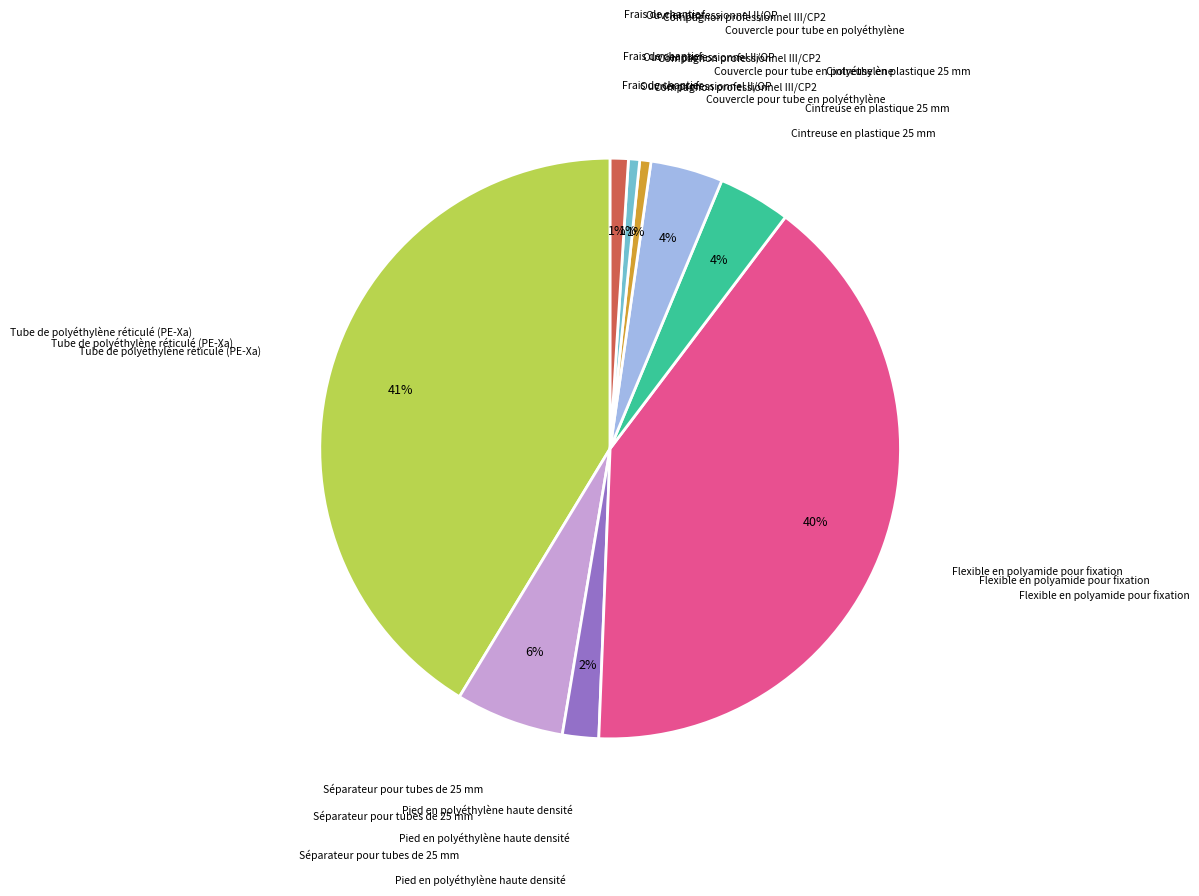

Is there a majority slice in this chart?

No